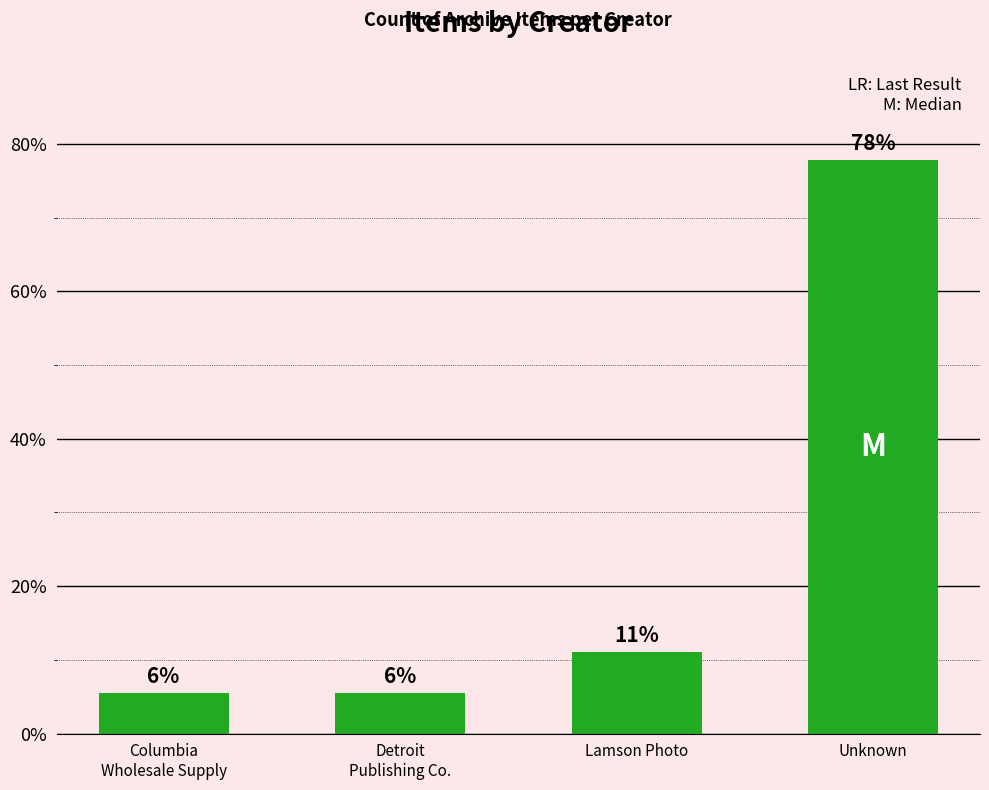

Are the bars horizontal?

No